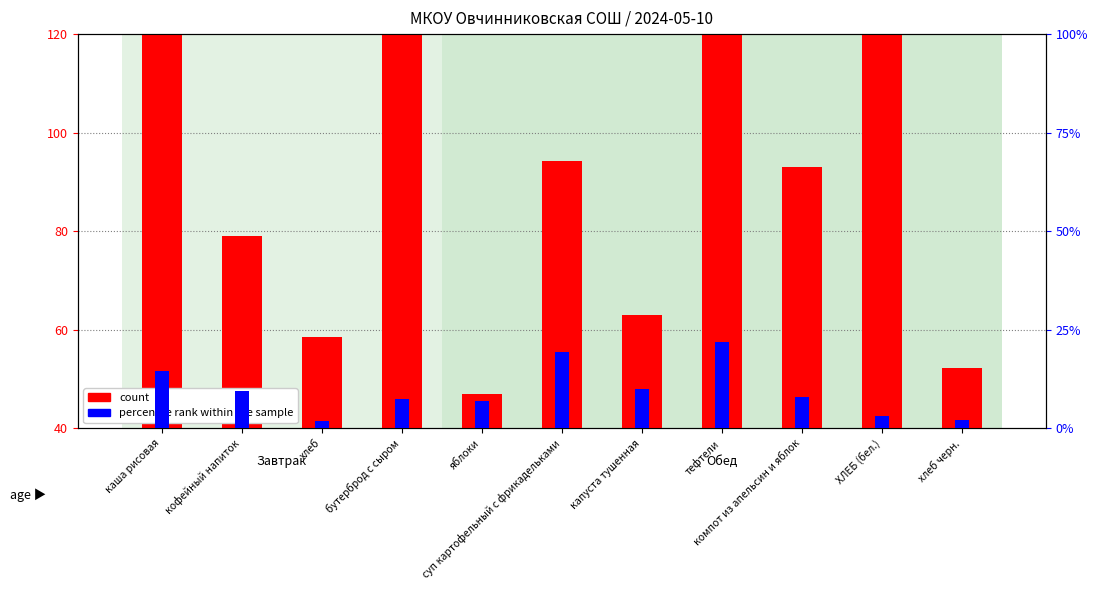

What is the difference between the second highest and minimum values in the percentile rank within the sample series?

17.6